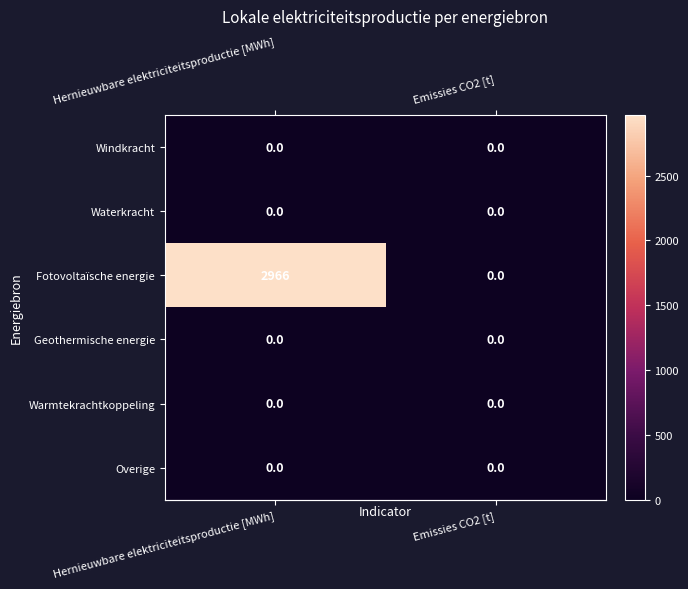

Reading left to right, extract all data points from this chart.

Windkracht: 0	0
Waterkracht: 0	0
Fotovoltaïsche energie: 2966	0
Geothermische energie: 0	0
Warmtekrachtkoppeling: 0	0
Overige: 0	0